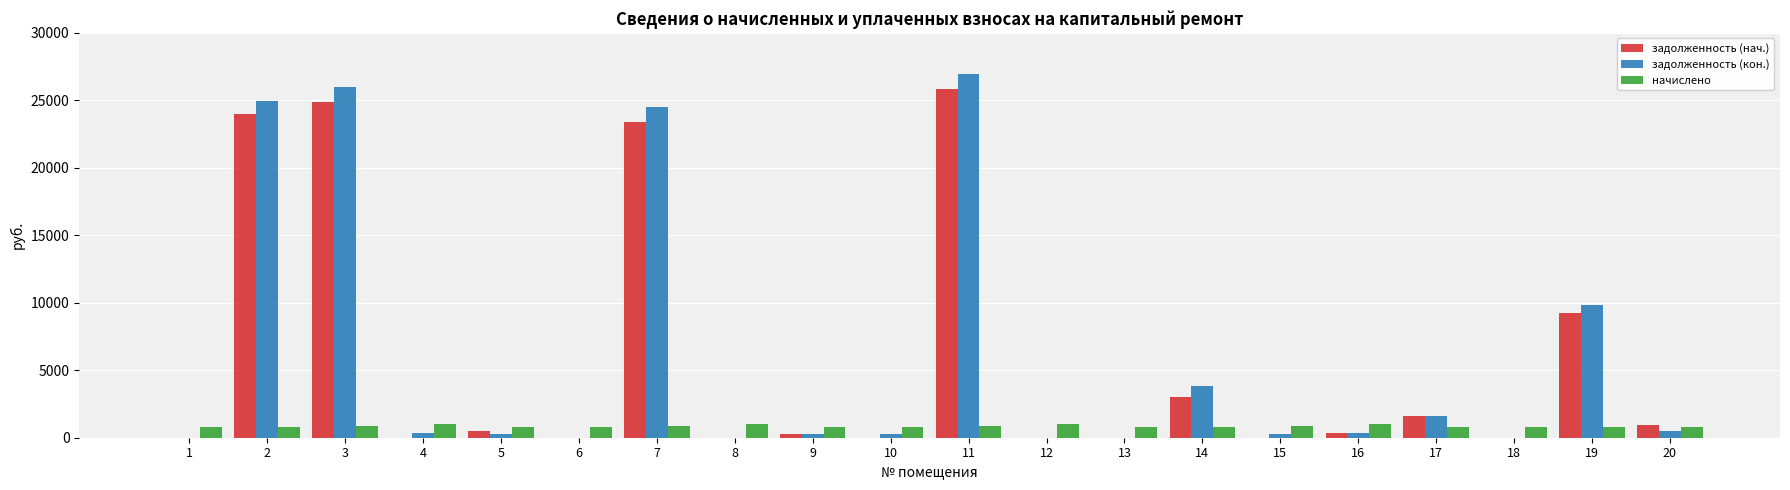

How many groups of bars are there?

20